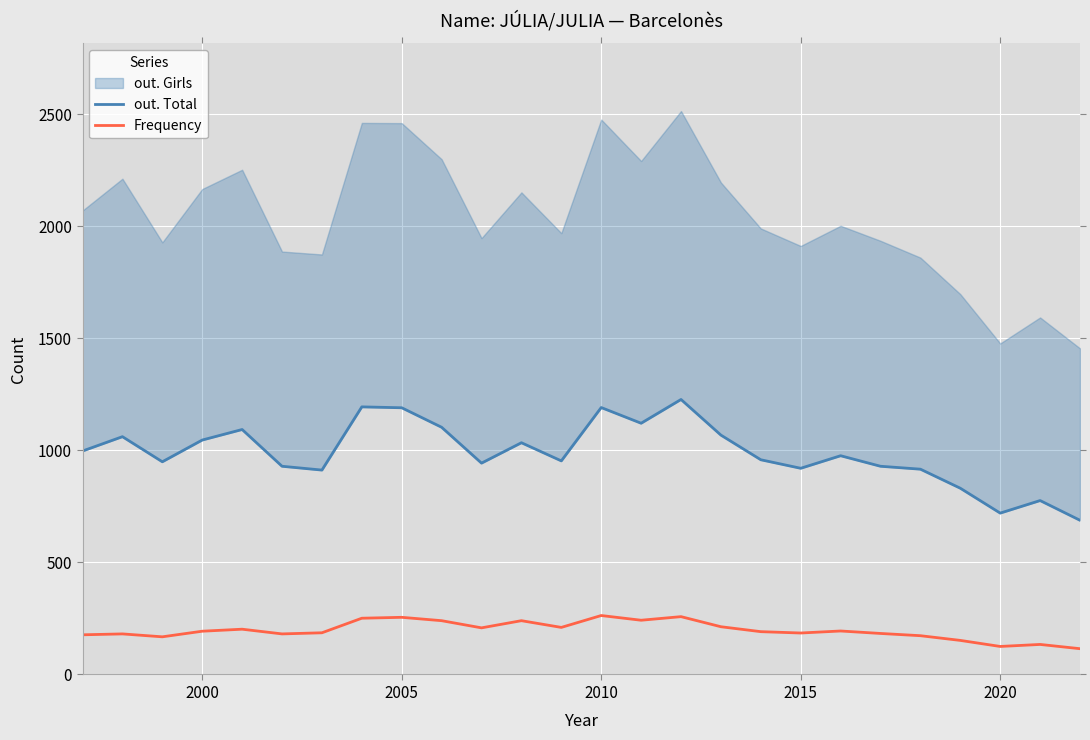

True or false: Frequency has a value of 193 at 2000.

True